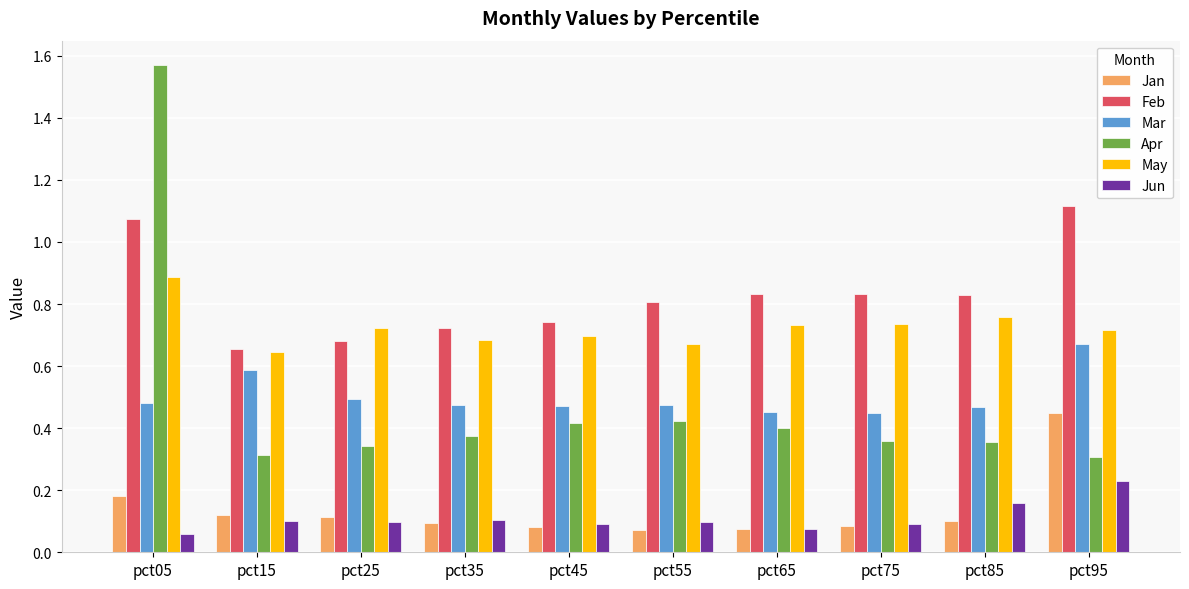

What is the sum of all Jan values?

1.4